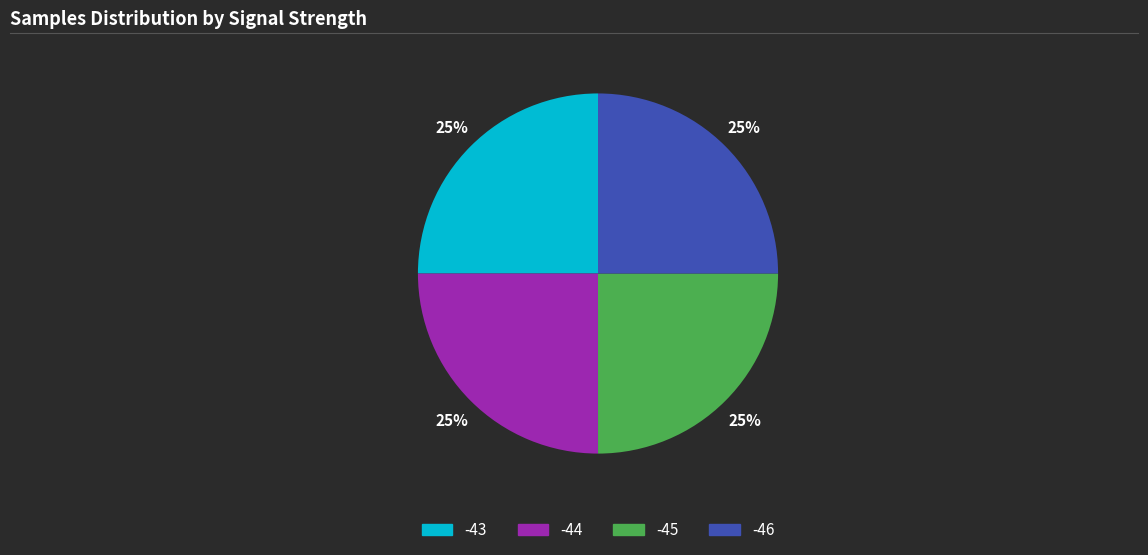

Is there any slice that represents more than half of the pie?

No